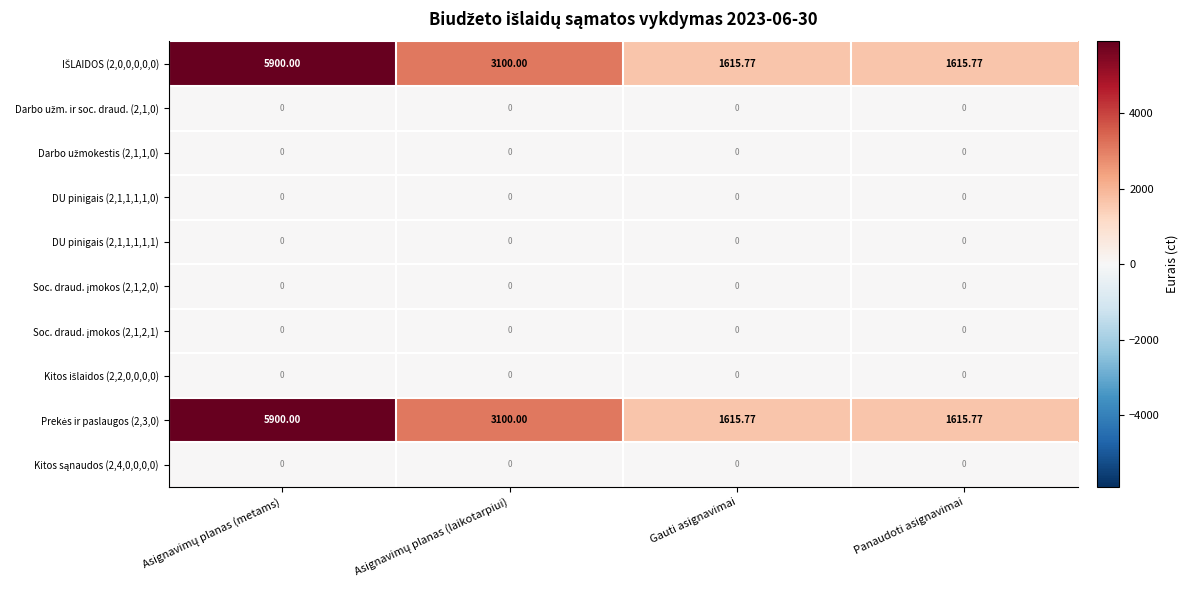

Count the number of data series in this chart.

10